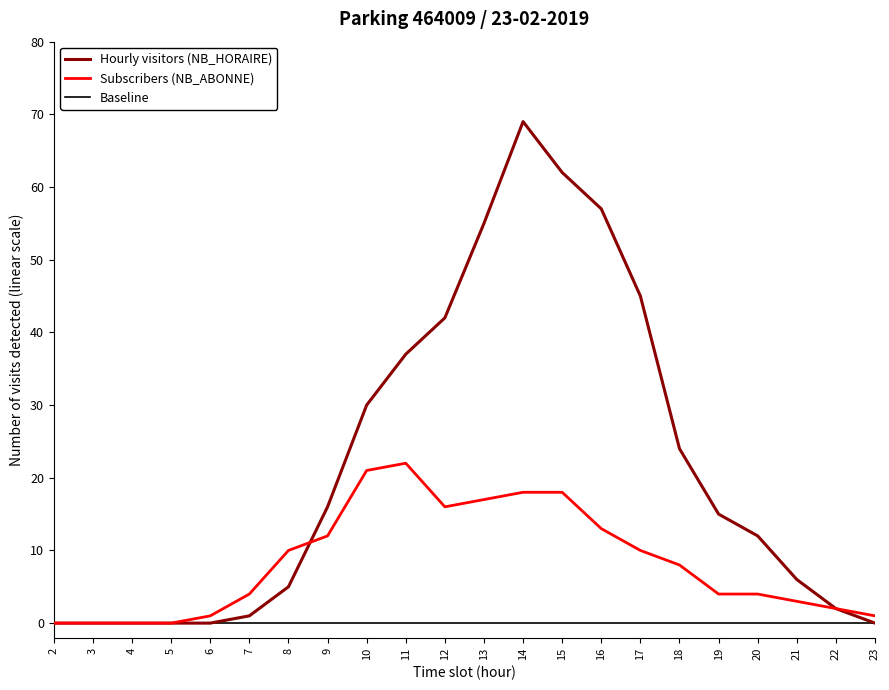

Reading left to right, extract all data points from this chart.

NB_HORAIRE: 2=0	3=0	4=0	5=0	6=0	7=1	8=5	9=16	10=30	11=37	12=42	13=55	14=69	15=62	16=57	17=45	18=24	19=15	20=12	21=6	22=2	23=0
NB_ABONNE: 2=0	3=0	4=0	5=0	6=1	7=4	8=10	9=12	10=21	11=22	12=16	13=17	14=18	15=18	16=13	17=10	18=8	19=4	20=4	21=3	22=2	23=1